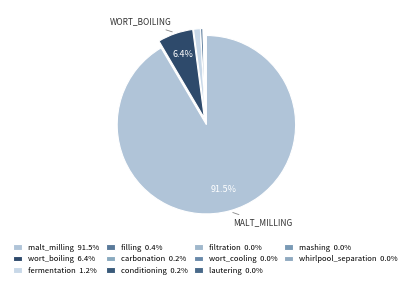

Do lautering and conditioning together represent more than half of the pie?

No